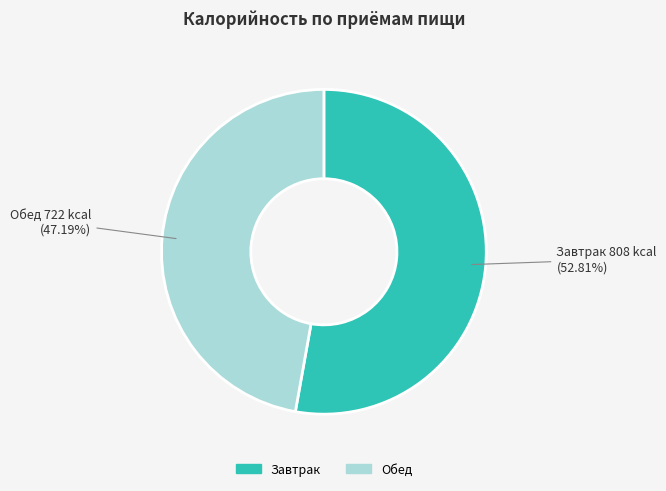

Between Обед and Завтрак, which is larger?

Завтрак